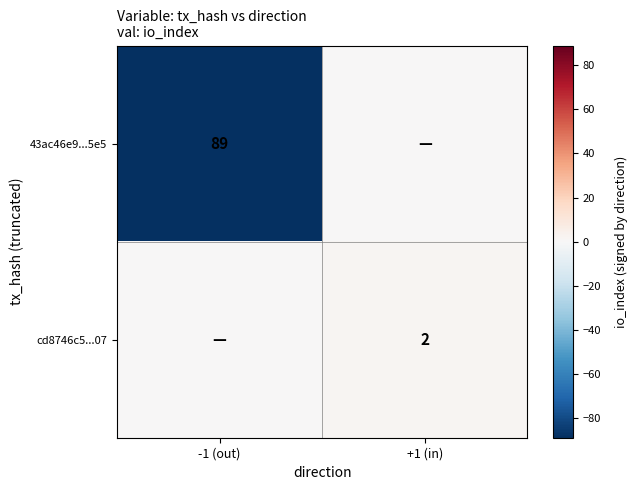

The value of 43ac46e9...5e5 at -1 (out) is 89. True or false?

True